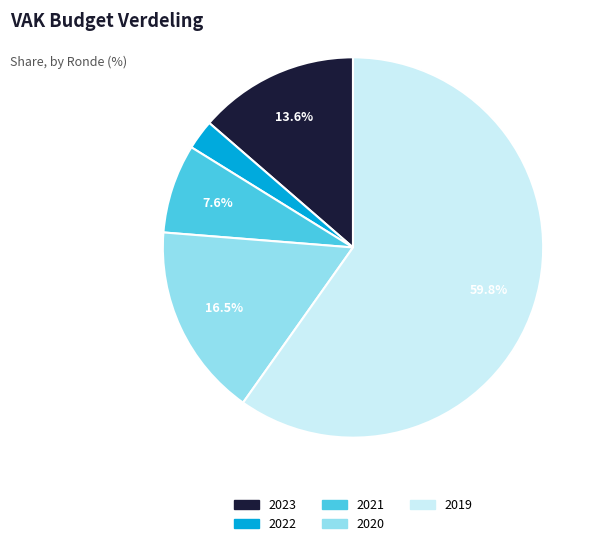

Is there a majority slice in this chart?

Yes